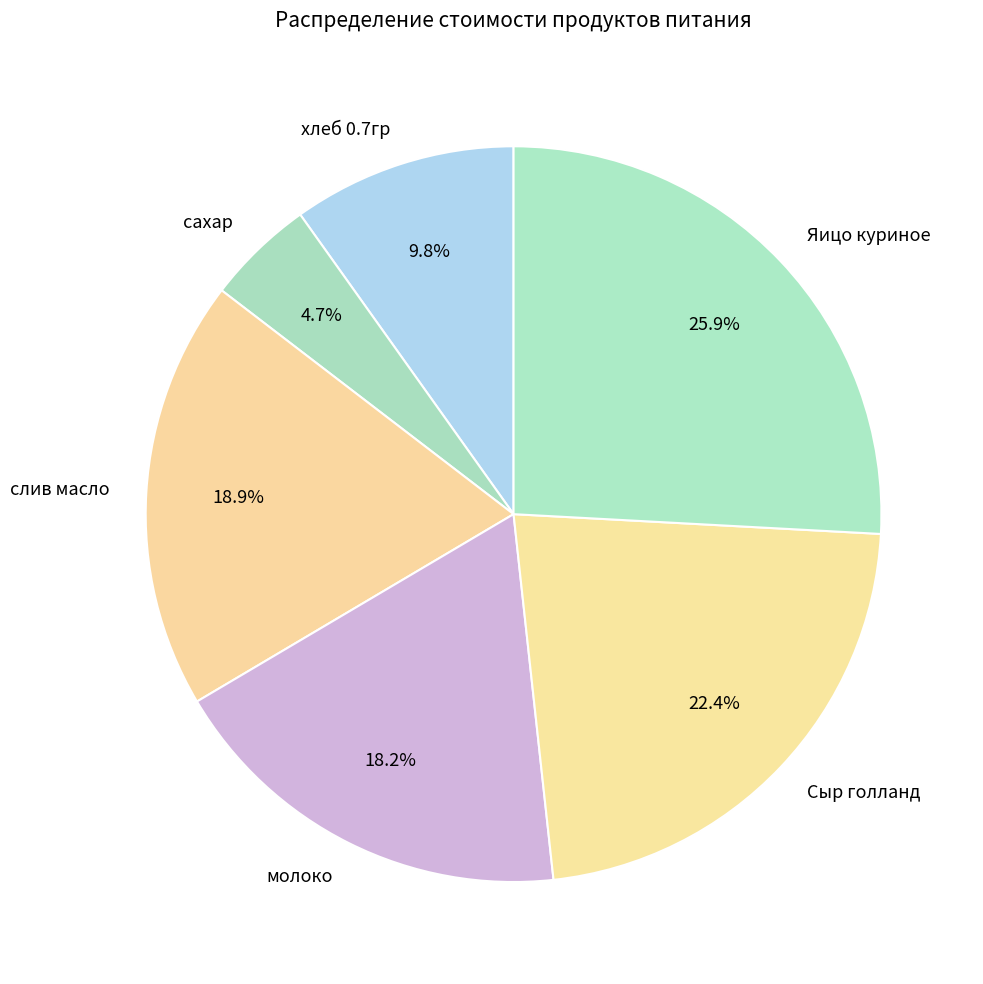

Which slice is the largest?

Яицо куриное